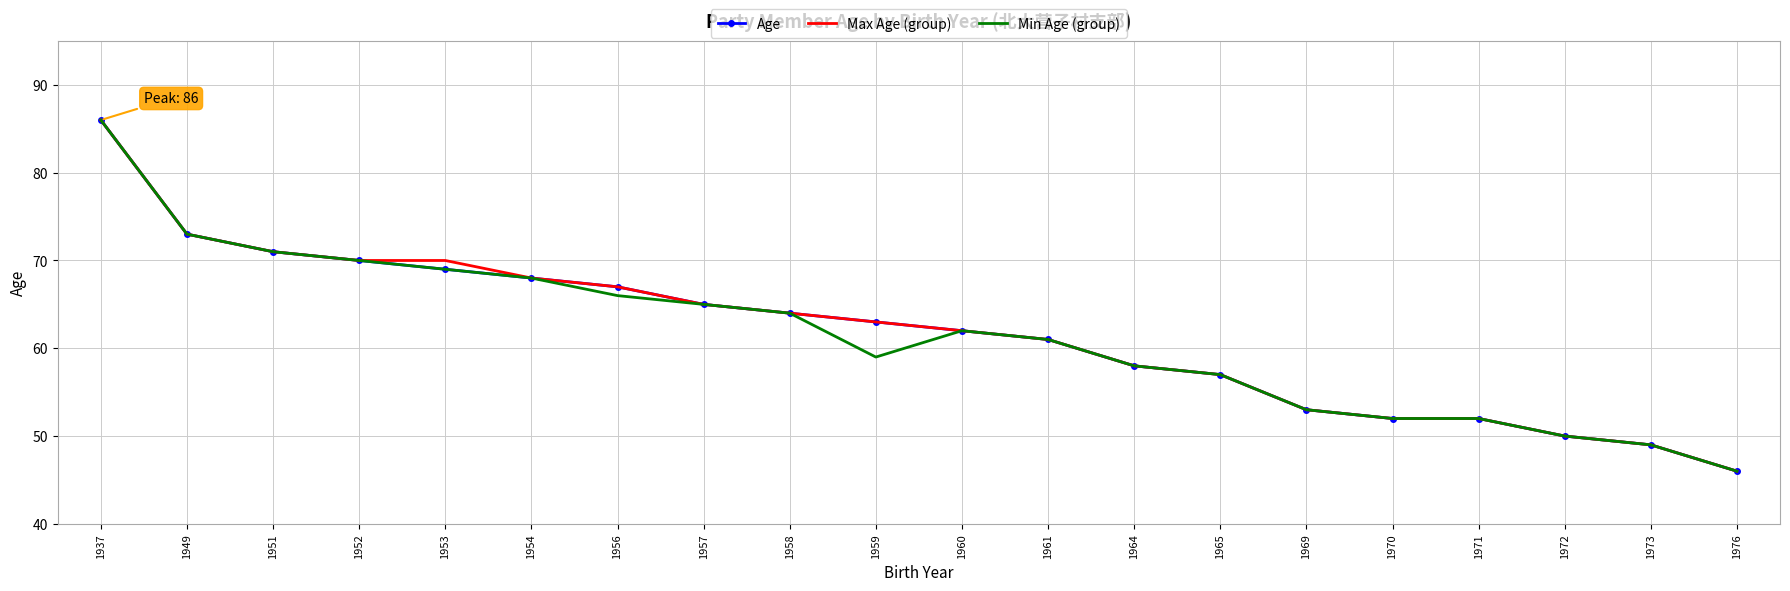

At which category does Min Age (group) reach its first local valley?

1959